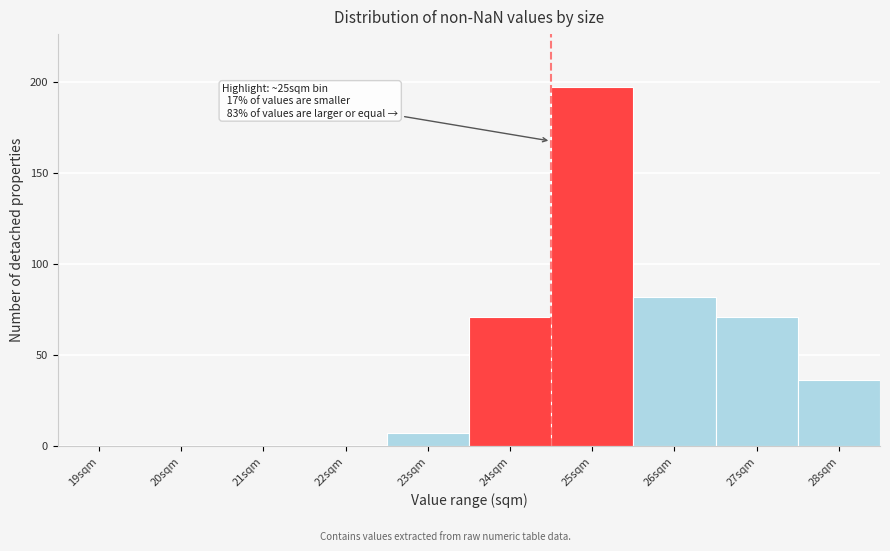

Reading right to left, list all the values displayed in this chart.

28sqm=36	27sqm=71	26sqm=82	25sqm=197	24sqm=71	23sqm=7	22sqm=0	21sqm=0	20sqm=0	19sqm=0